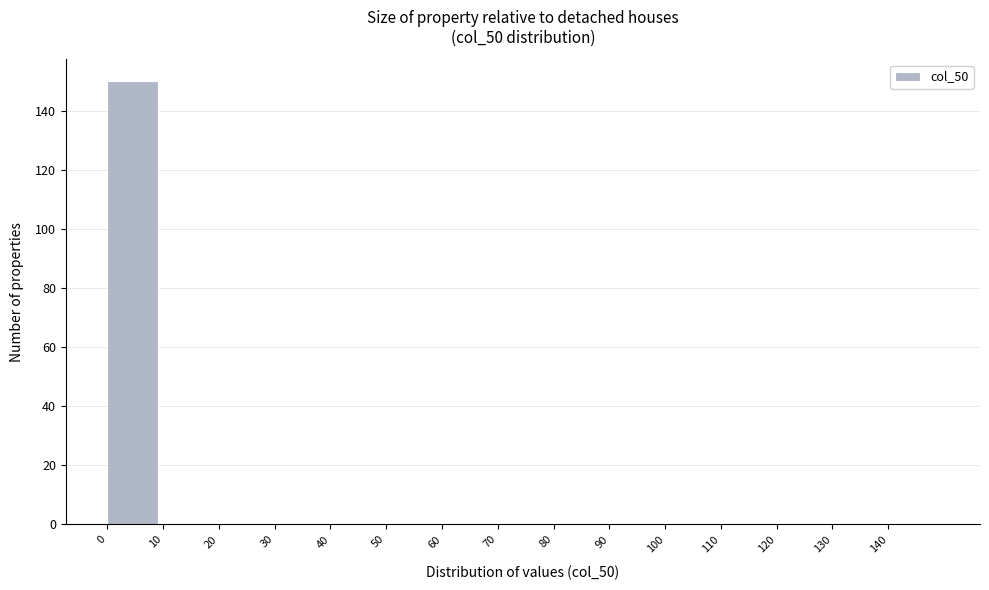

How tall is the bar that spans 0 to 10 on the x-axis? The values are not printed on the chart, so give them approximately, as read against the axis.

150